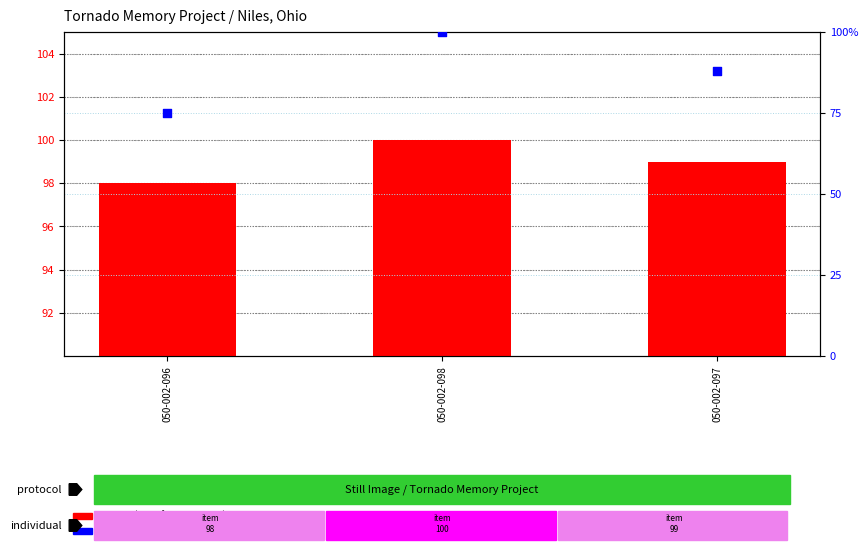

Is the value of percentile rank within the sample at 050-002-096 greater than the value of Item Id at 050-002-097?

No